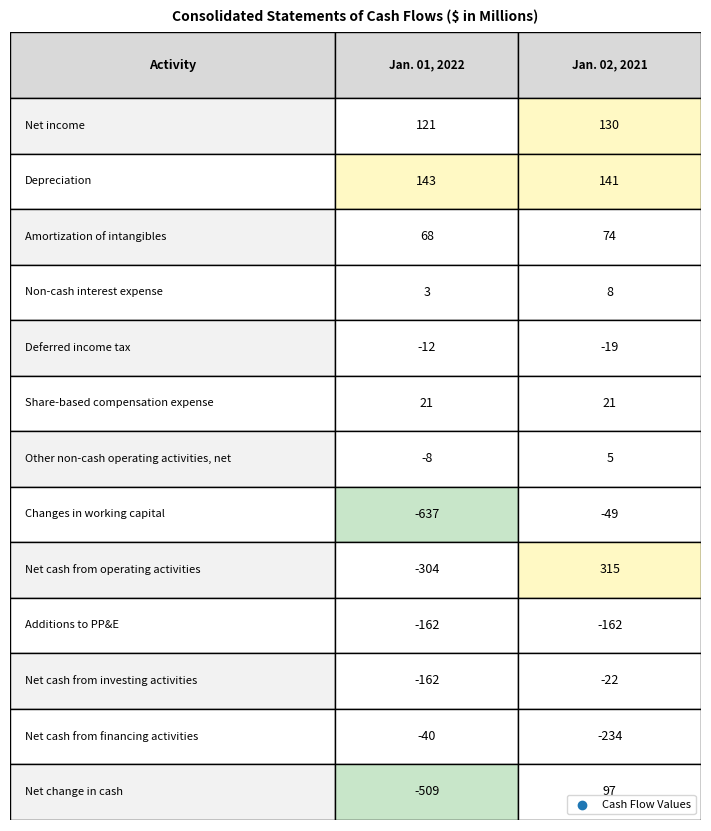

How many values in the Jan. 01, 2022 series are below -12?

6